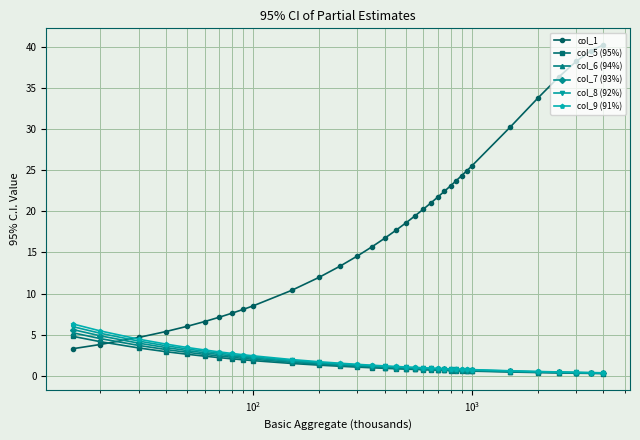

Which series has the largest total across all categories?

col_1